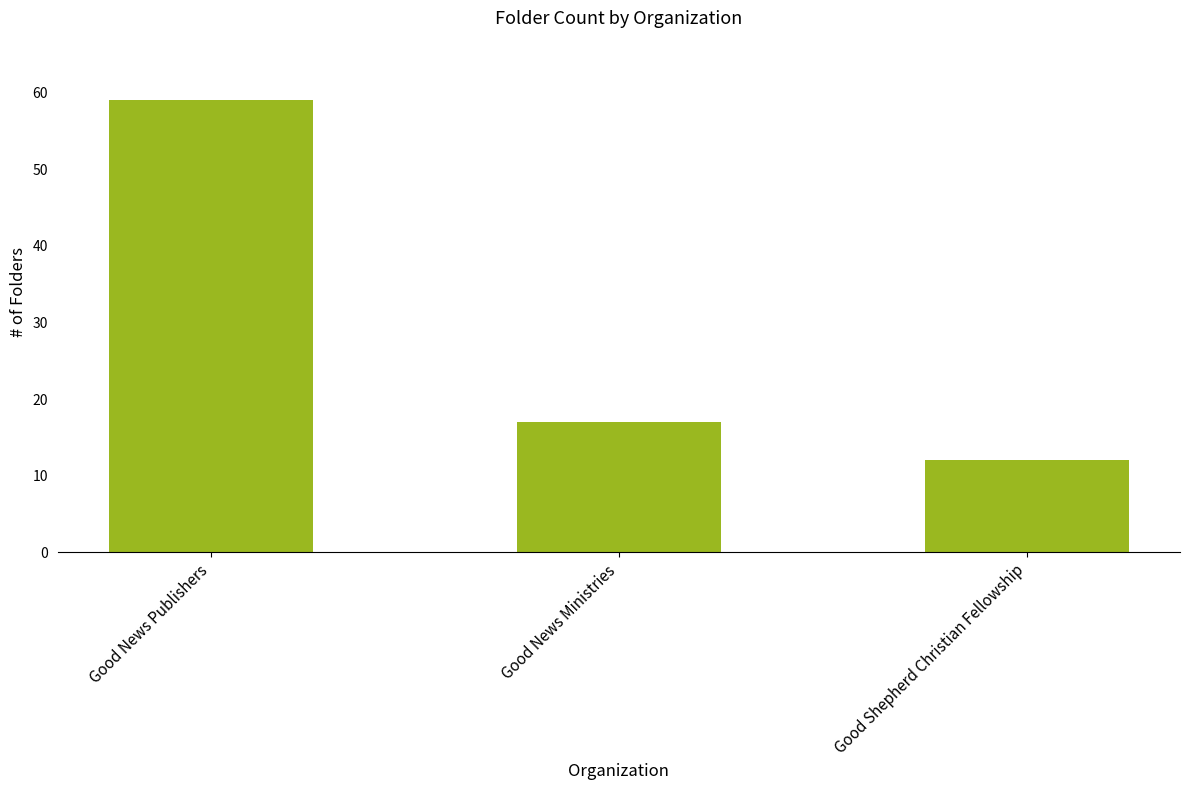

The value at Good Shepherd Christian Fellowship is 12. True or false?

True